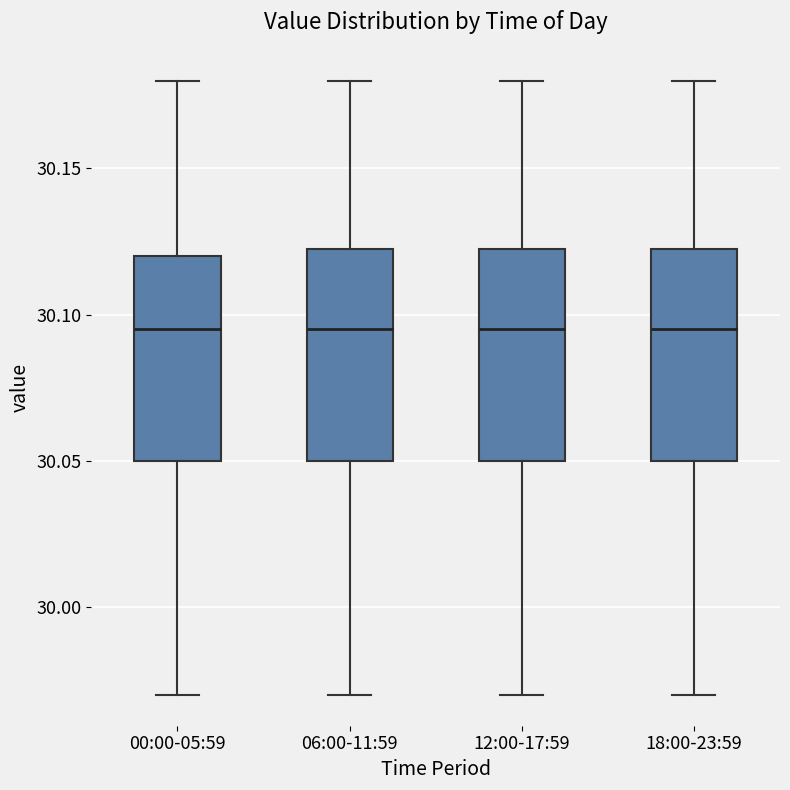

Where does the median line of the box for 18:00-23:59 sit on the y-axis? The values are not printed on the chart, so give them approximately, as read against the axis.

30.095